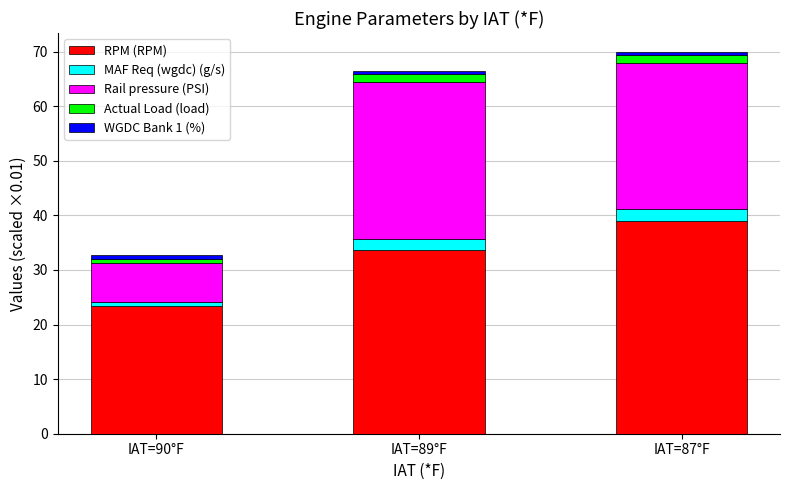

Which category has the highest value in the RPM (RPM) series?

IAT=87°F